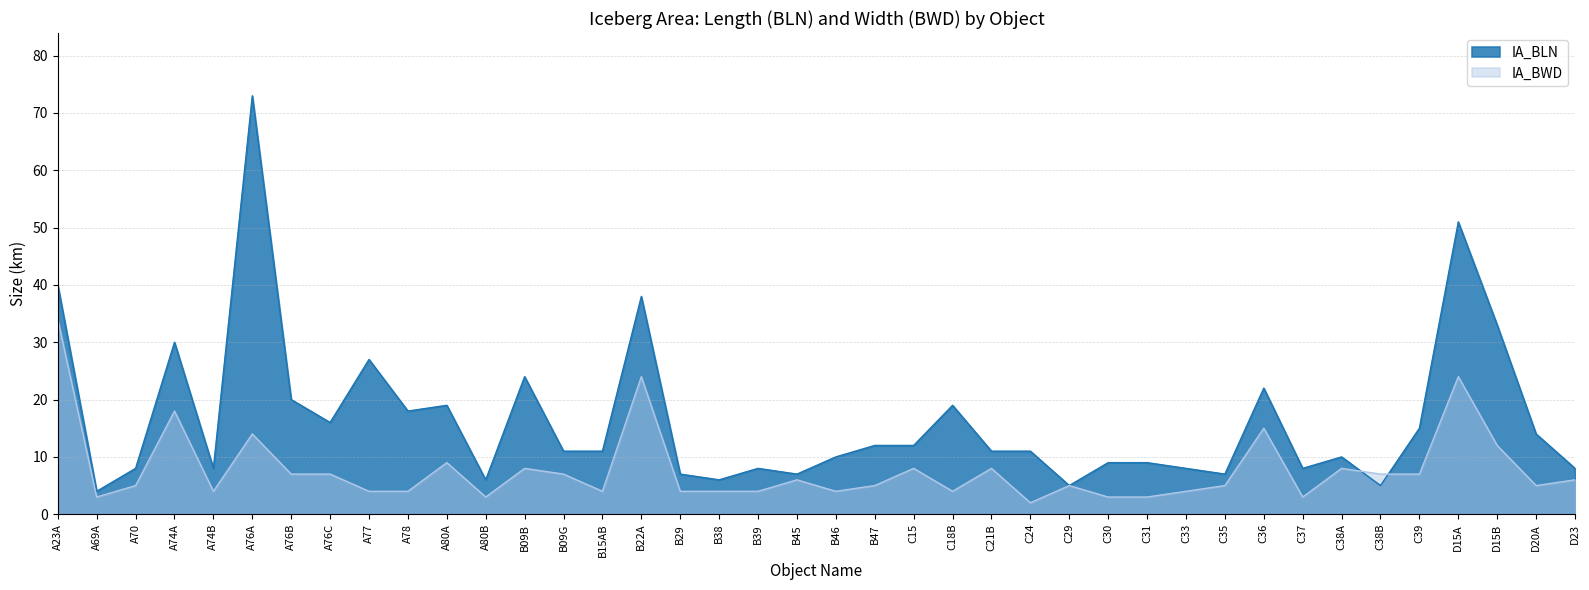

Between A76C and B46, which series saw the biggest shift?

IA_BLN